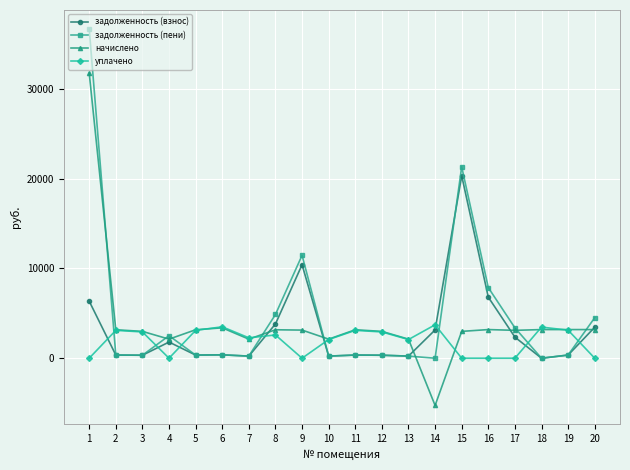

Between 8 and 9, which series saw the biggest shift?

задолженность (взнос)